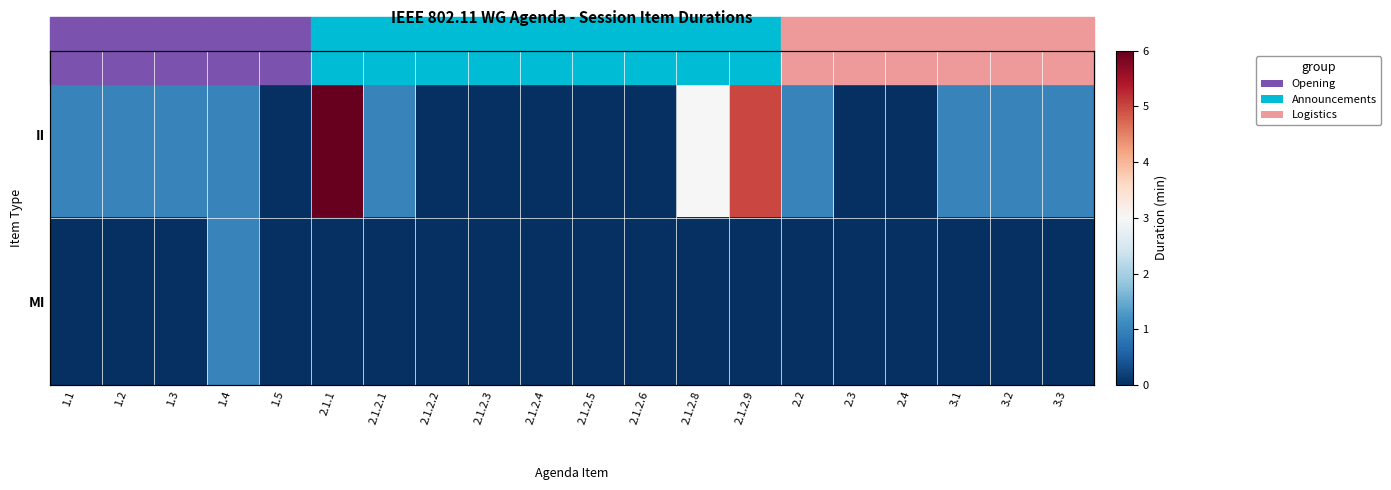

The II series shows 1 at 2.2. True or false?

False